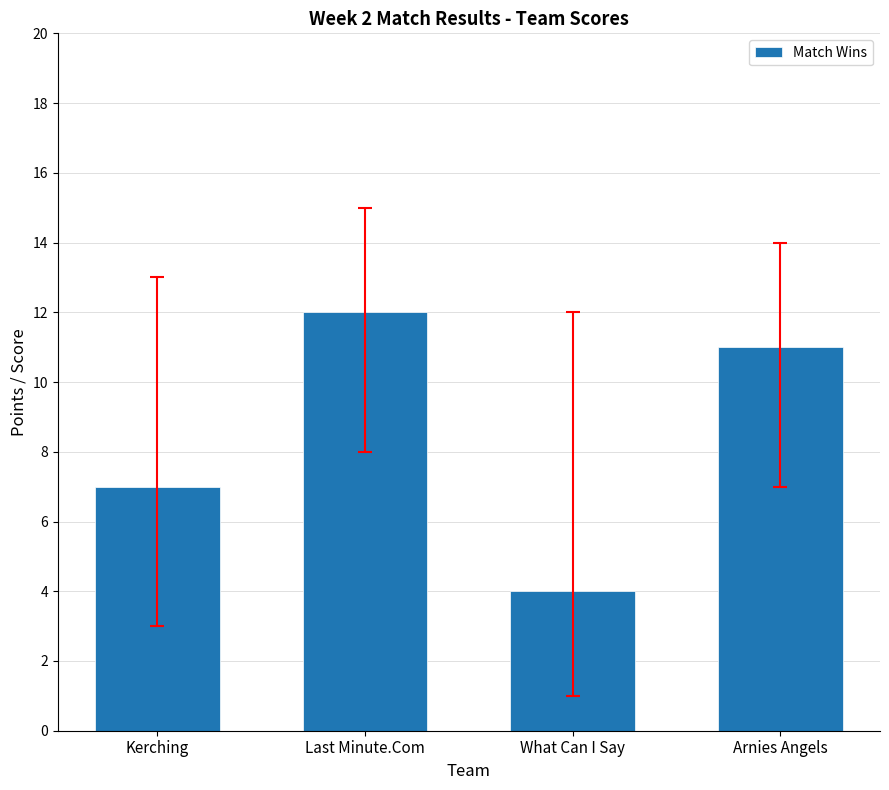

What is the minimum value shown in the chart?

4